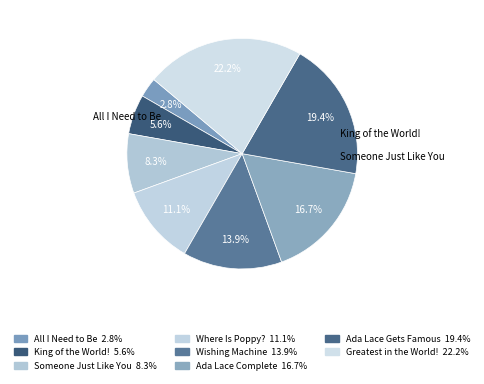

Which slice is the smallest?

All I Need to Be